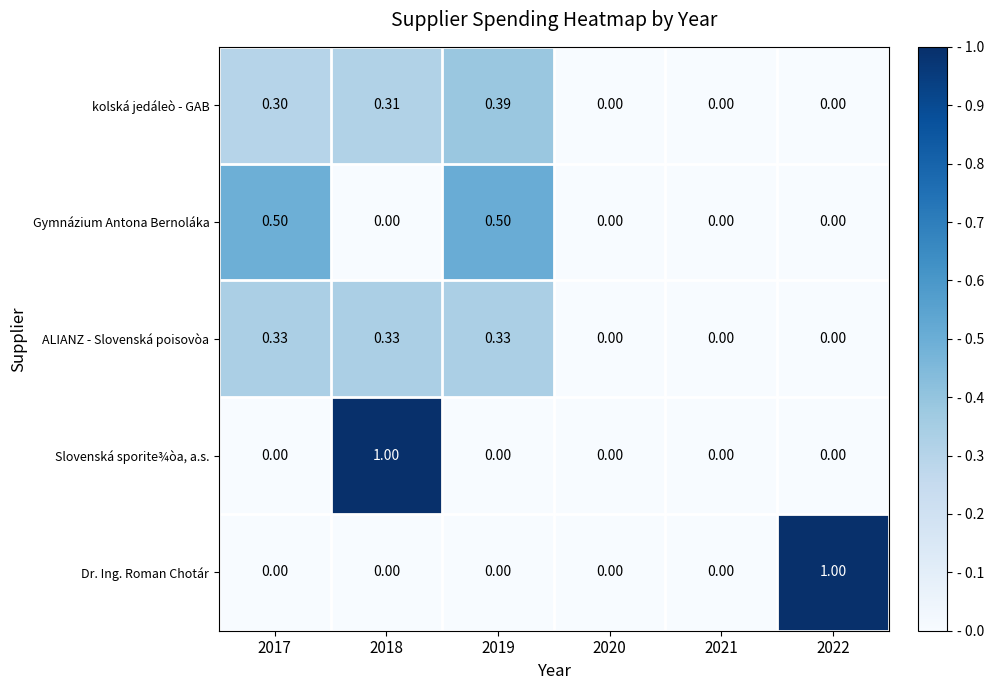

What is the difference between the highest and lowest values at 2022?

1.0